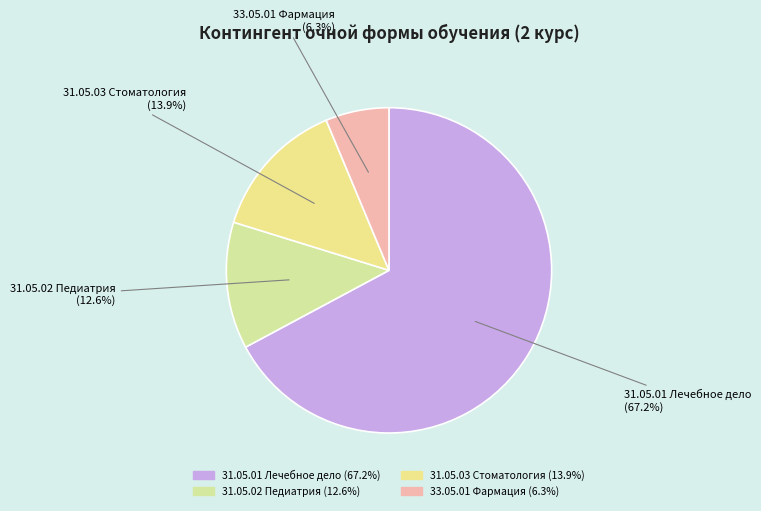

Count the number of slices in the pie.

4